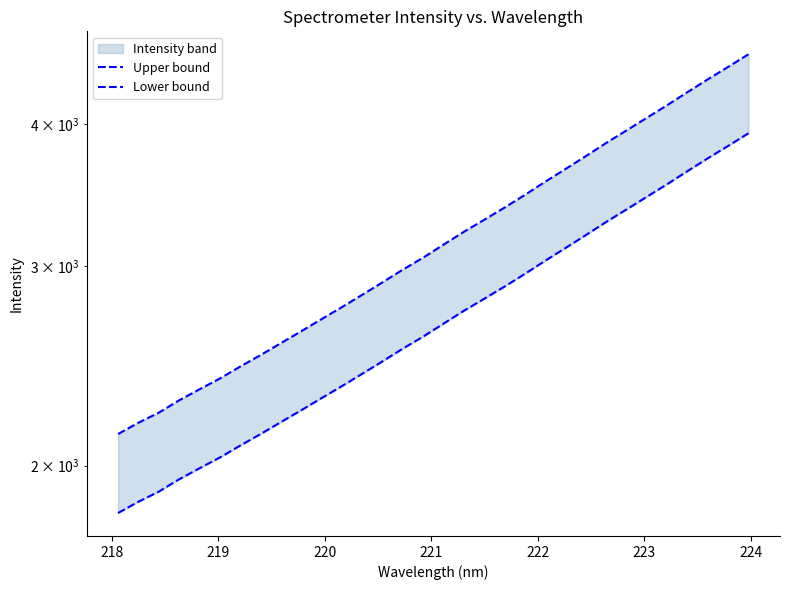

How many data points in Lower bound are less than 2669?

16